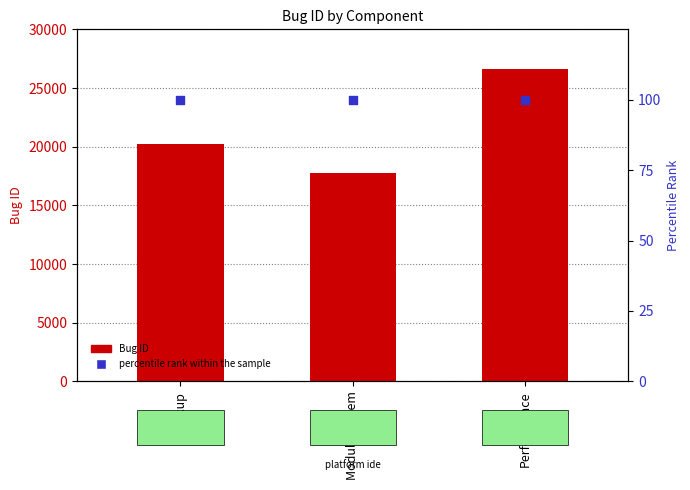

What are all the series names shown in the legend?

Bug ID, percentile rank within the sample